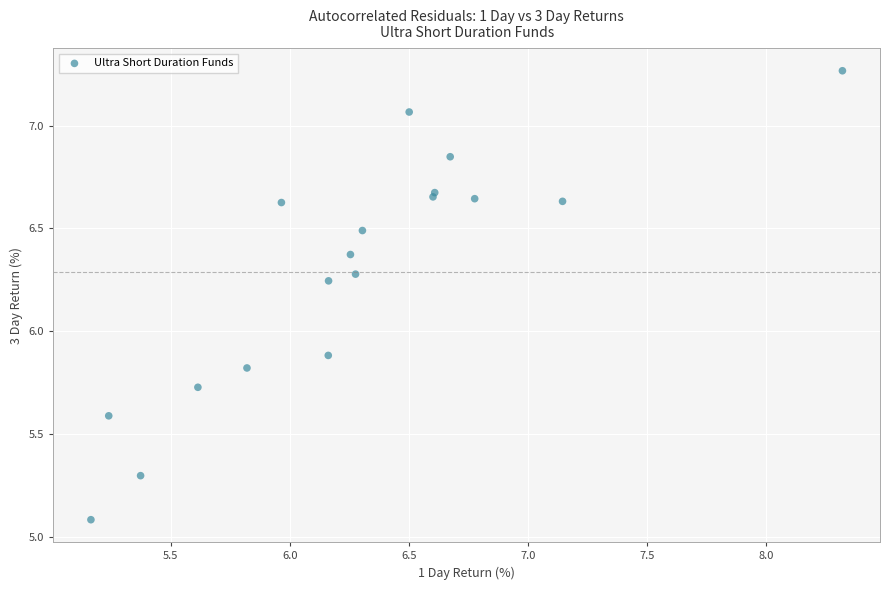

What Y value in the scatter plot is closest to 6?

5.9